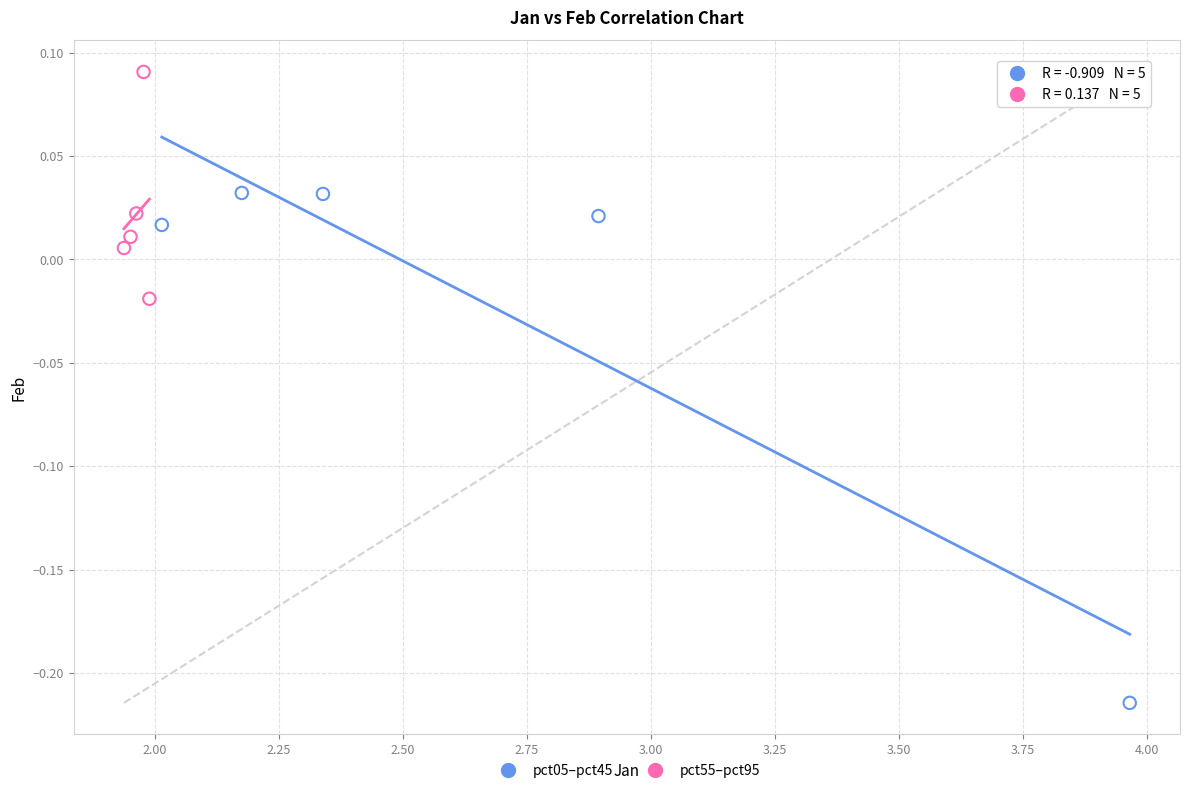

Which series has the widest spread of Y values?

pct05–pct45